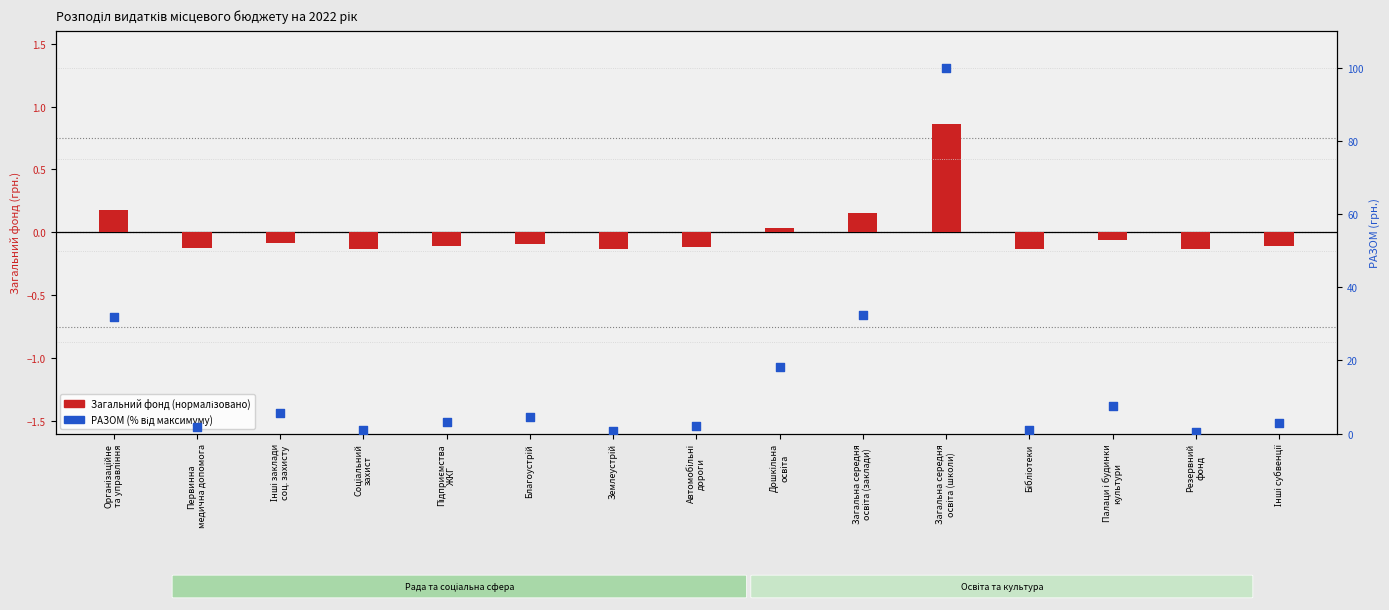

Which series reaches the maximum Y coordinate?

РАЗОМ (% від максимуму)